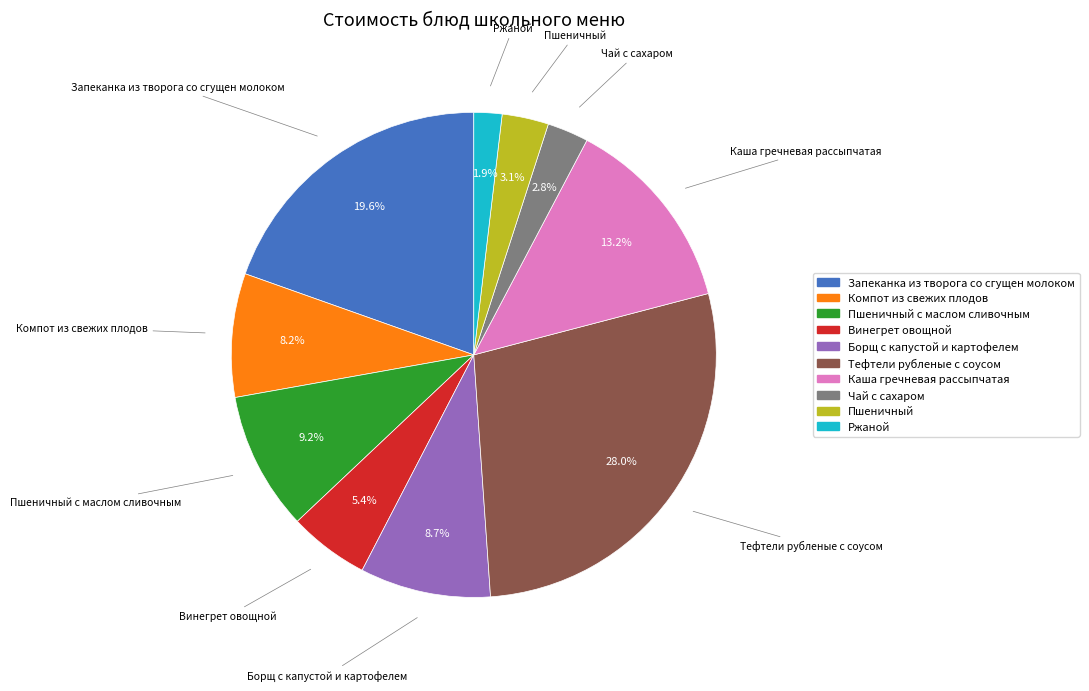

Is there any slice that represents more than half of the pie?

No